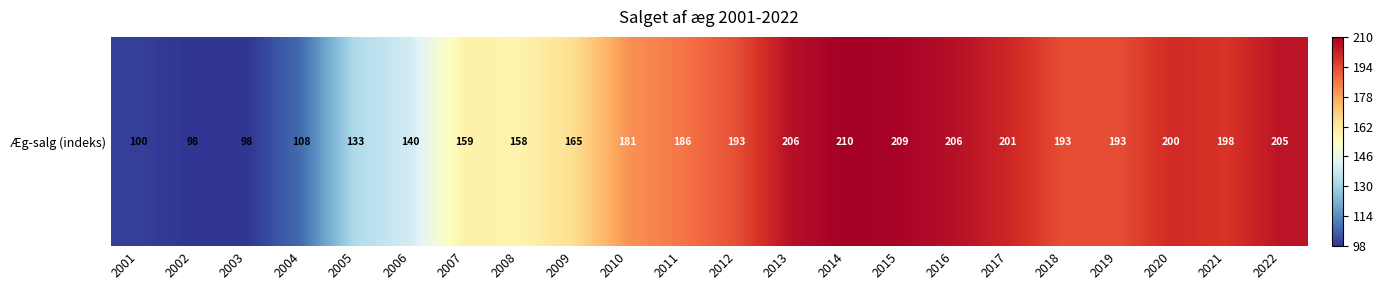

Which label corresponds to the largest value in the chart?

2014